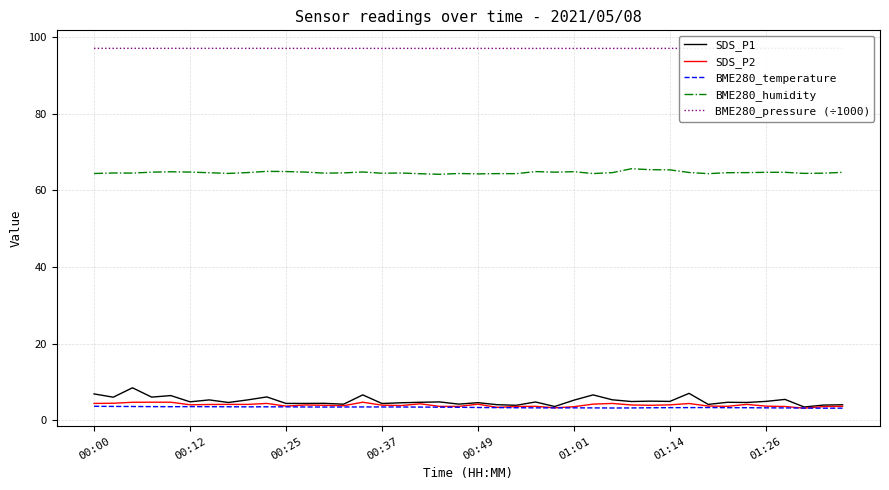

True or false: SDS_P1 and SDS_P2 cross at least once.

False